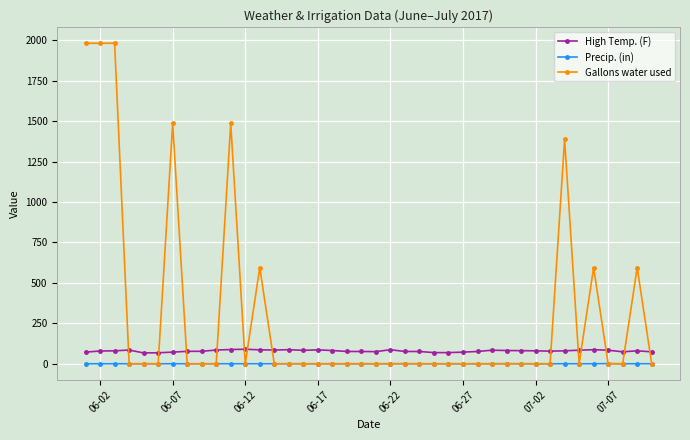

What are all the series names shown in the legend?

High Temp. (F), Precip. (in), Gallons water used